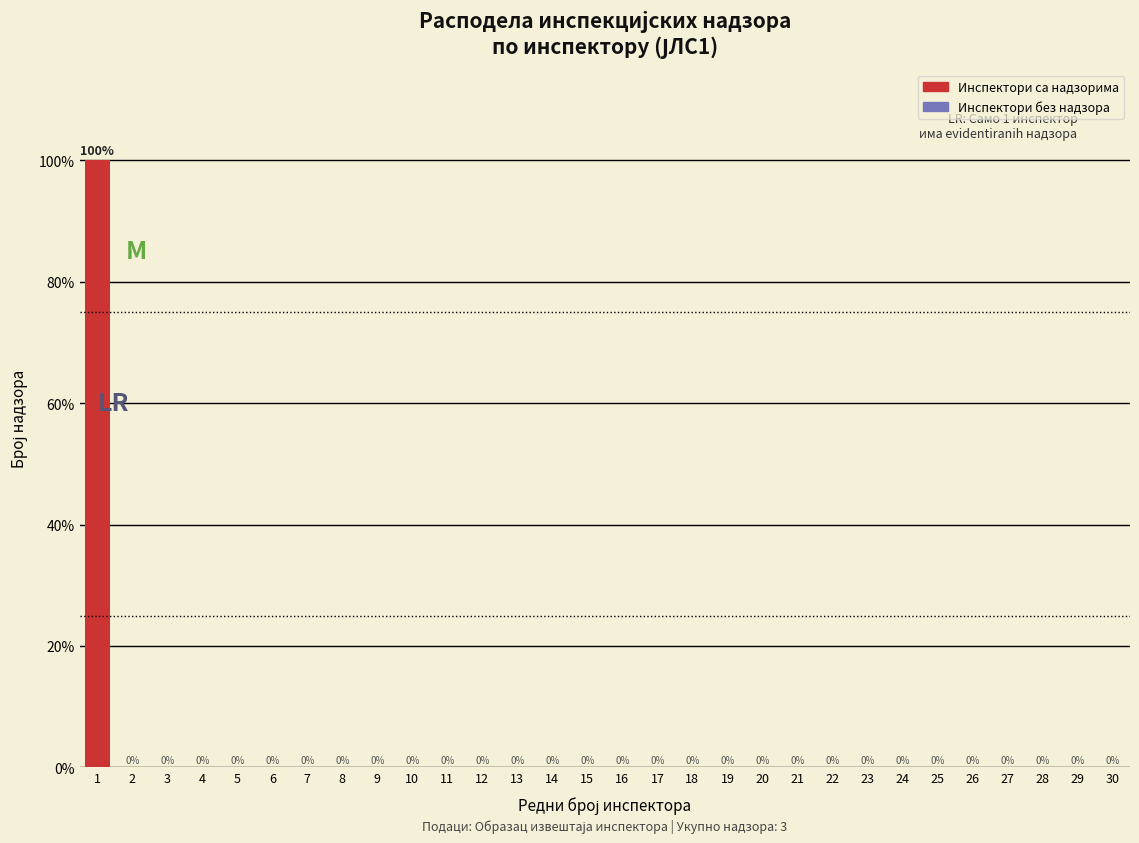

Reading left to right, extract all data points from this chart.

1=100	2=0	3=0	4=0	5=0	6=0	7=0	8=0	9=0	10=0	11=0	12=0	13=0	14=0	15=0	16=0	17=0	18=0	19=0	20=0	21=0	22=0	23=0	24=0	25=0	26=0	27=0	28=0	29=0	30=0